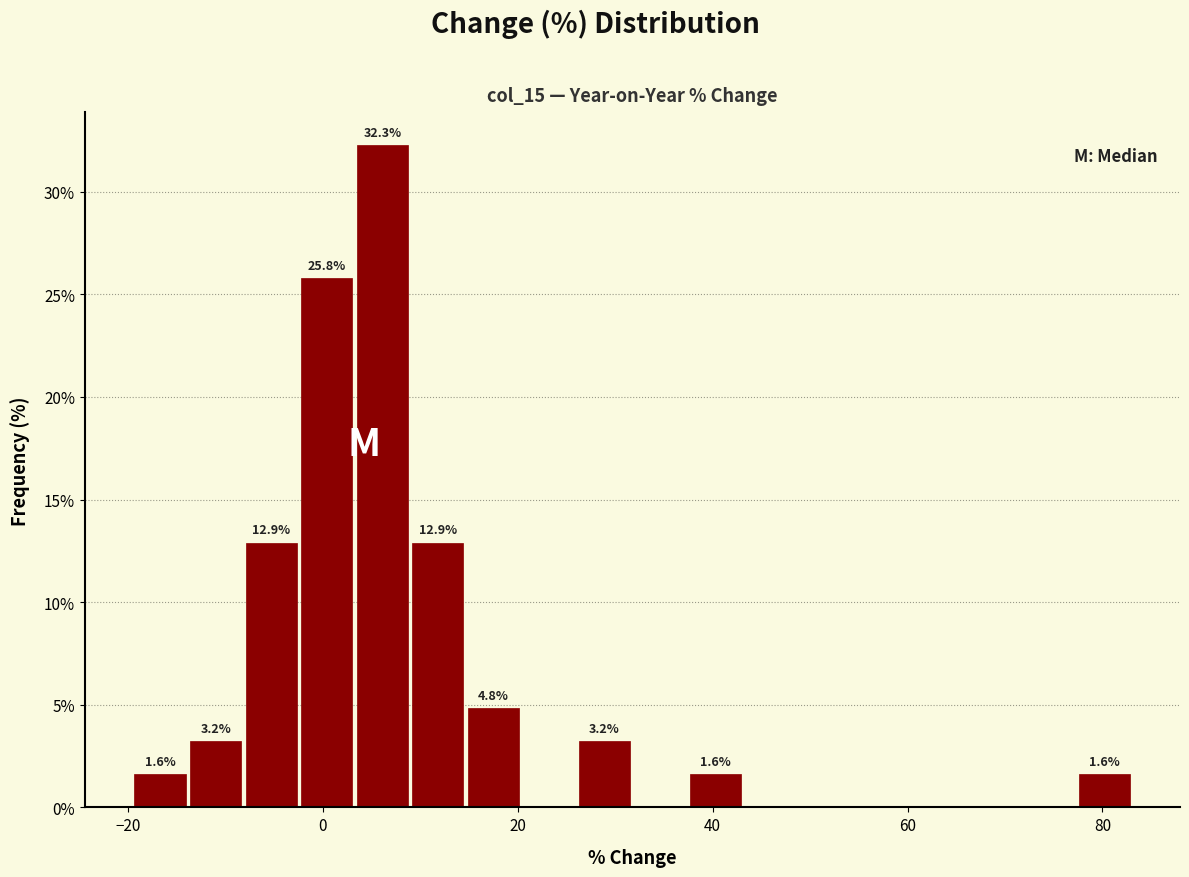

Read against the x-axis, roughly where is the centre of the tallest bar?

6